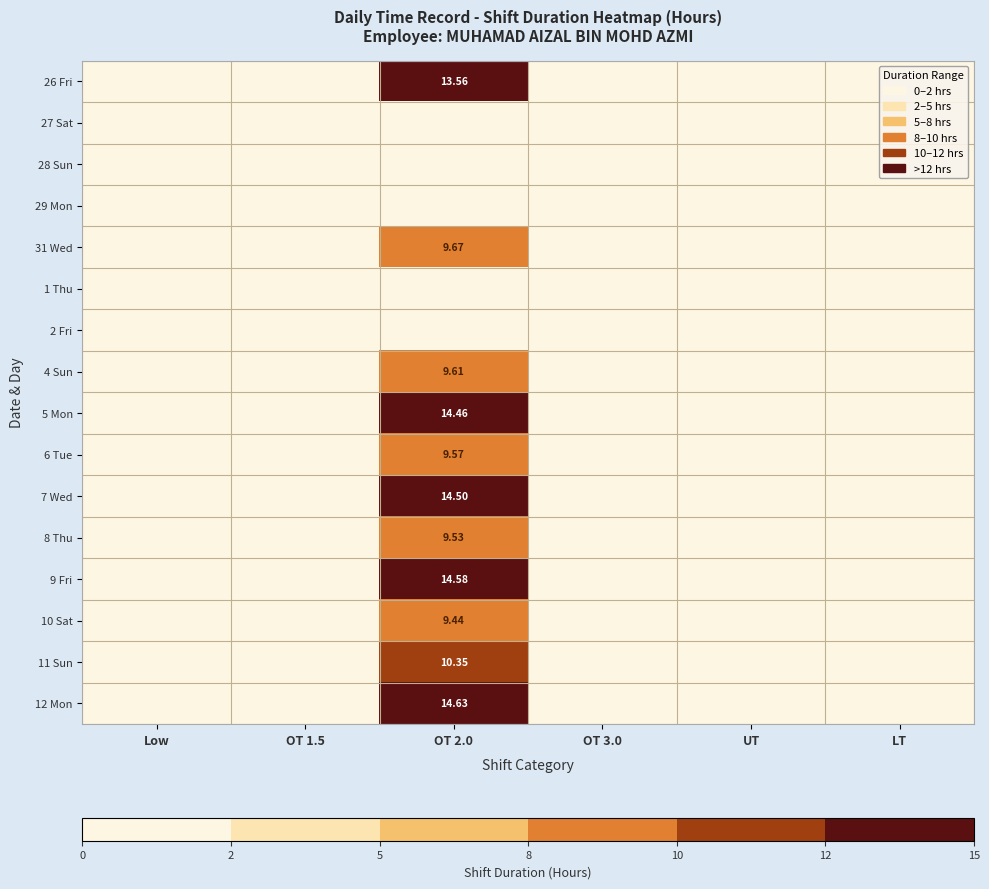

How many values in the 10 Sat series exceed 0?

1